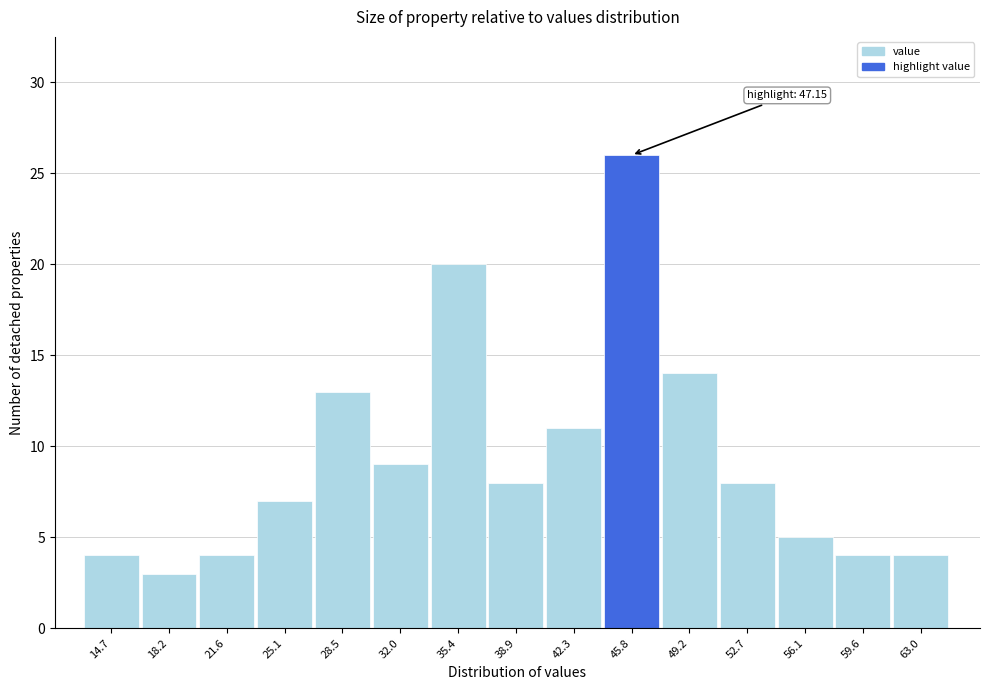

Reading left to right, what are all the values shown in this chart?

4	3	4	7	13	9	20	8	11	26	14	8	5	4	4